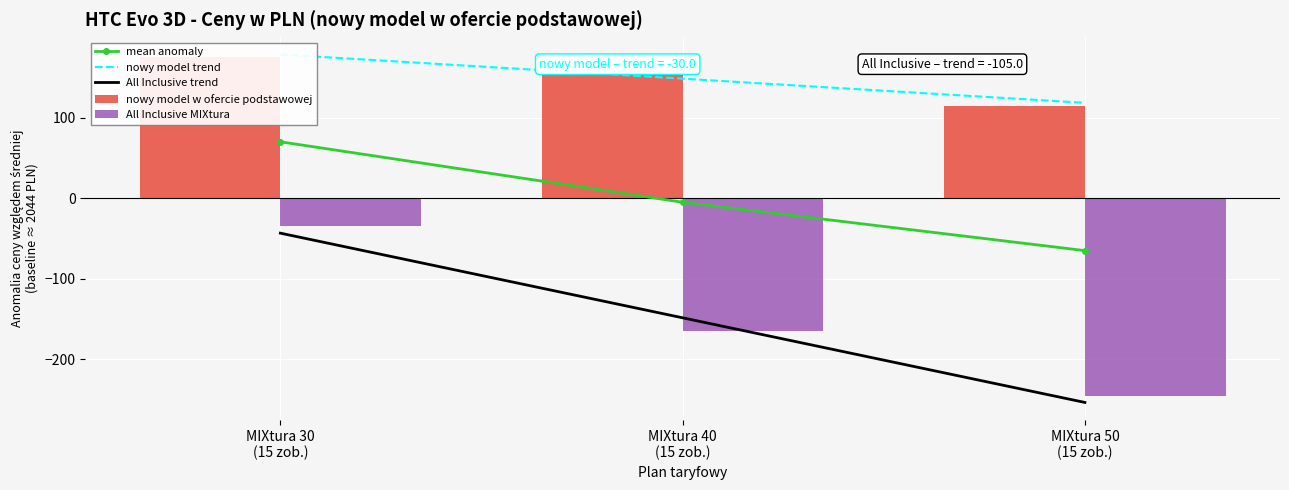

True or false: mean anomaly has a value of 70.0 at MIXtura 30
(15 zob.).

True